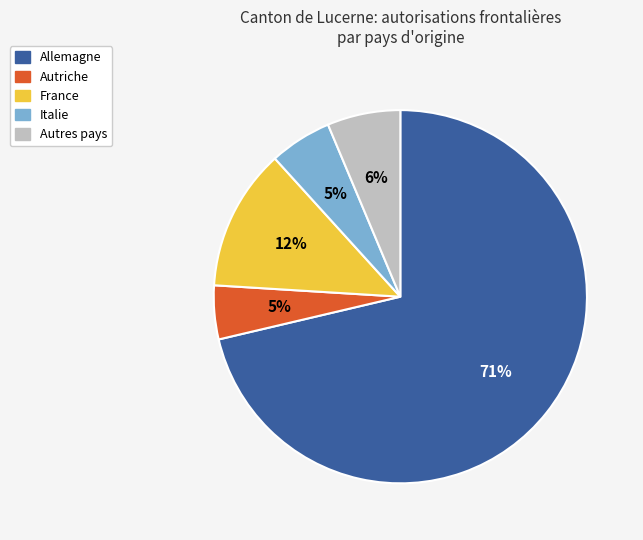

To the nearest percent, what is the difference between the largest and smallest slice percentages?

67%